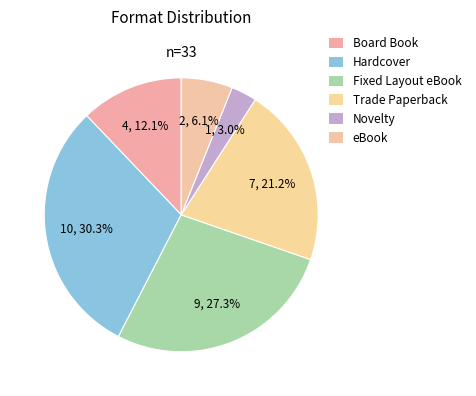

How many segments does this pie chart have?

6